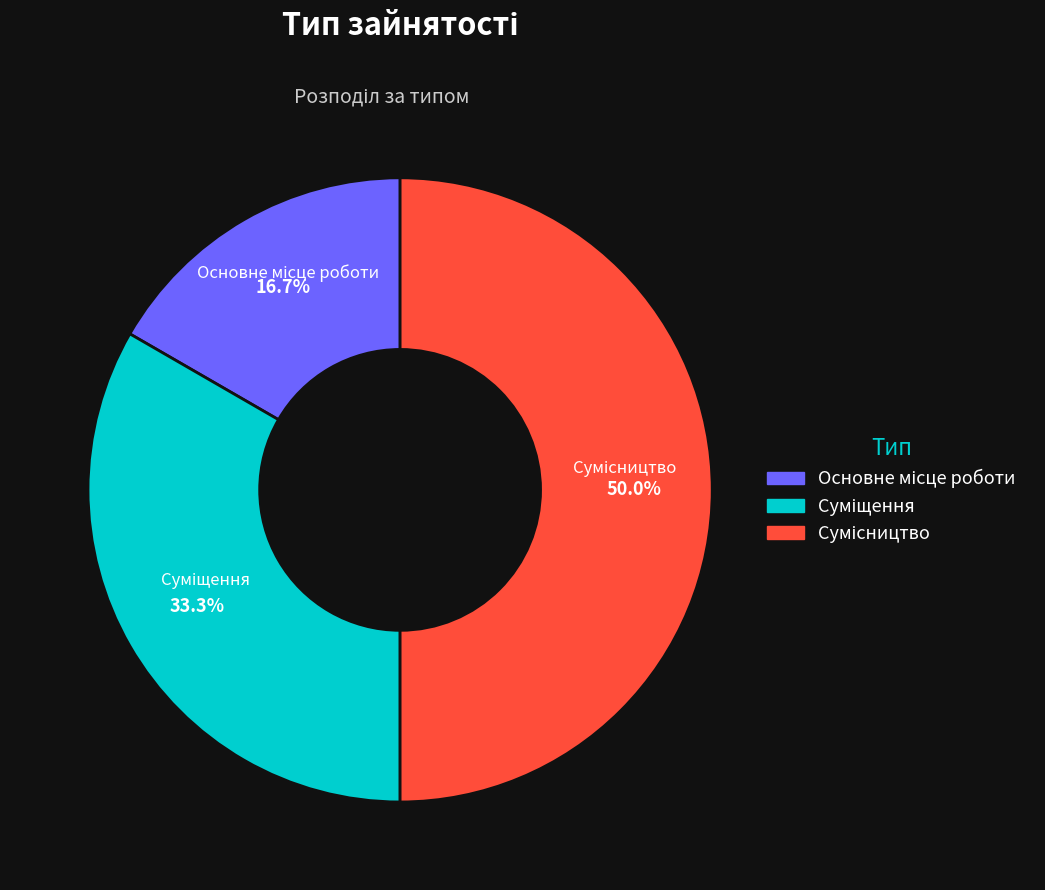

What is the largest slice in the pie chart?

Сумісництво